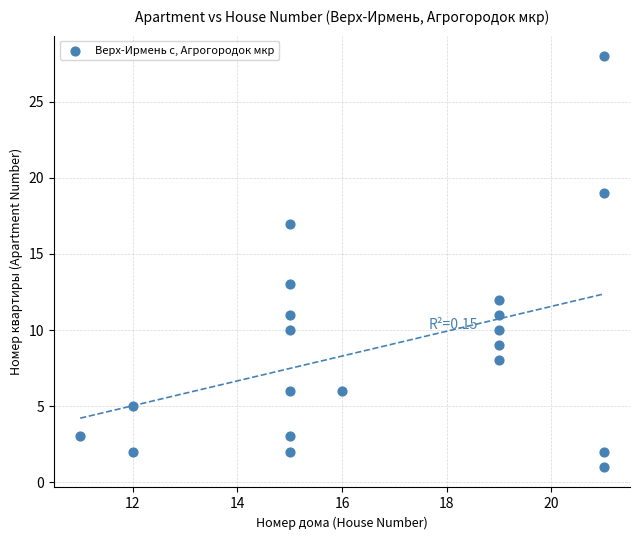

What Y value in the scatter plot is closest to 14?

13